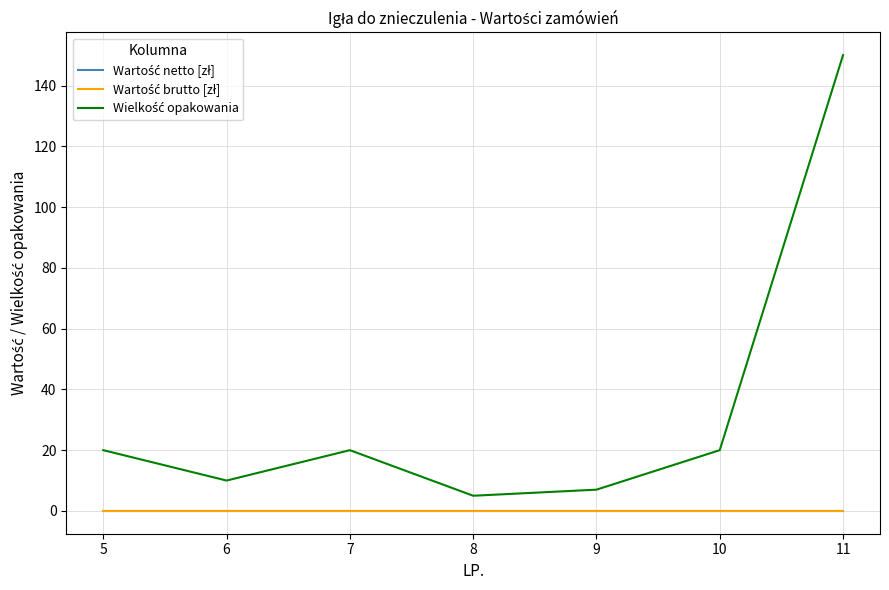

What is the lowest value of the Wielkość opakowania series?

5